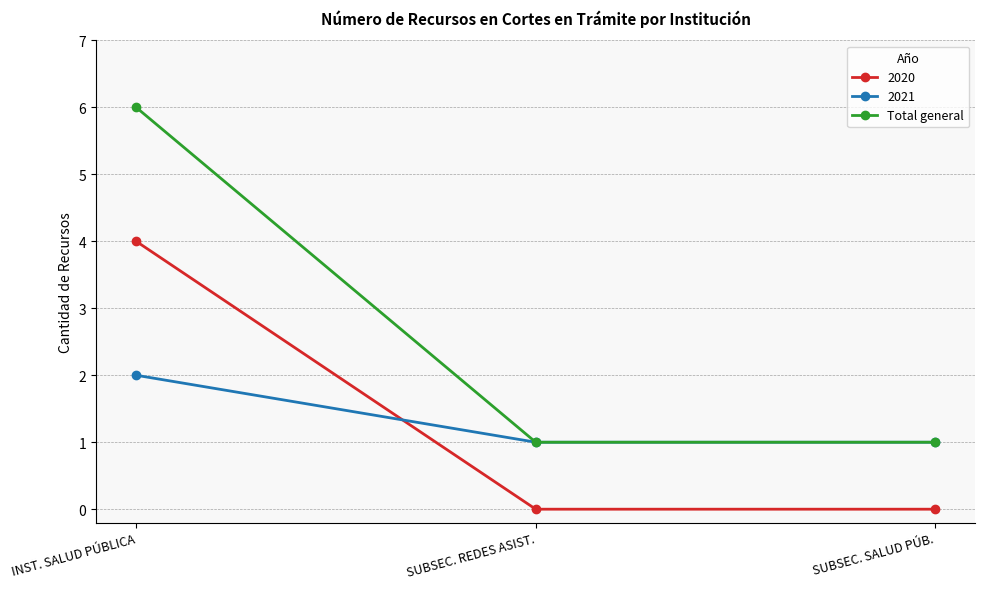

At which label does 2021 reach its peak?

INST. SALUD PÚBLICA